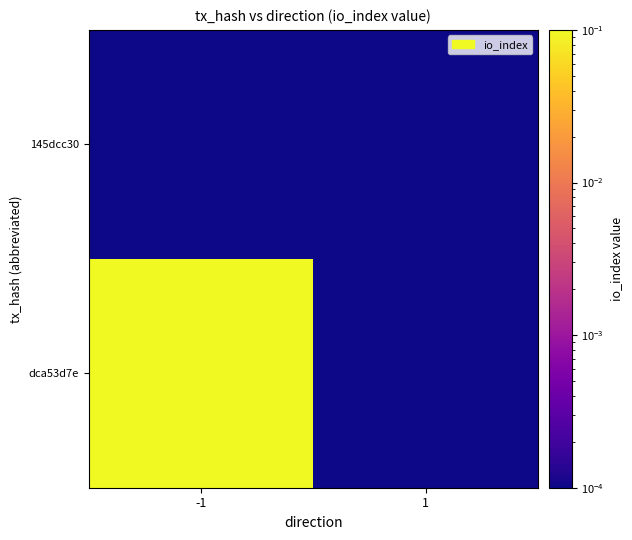

At how many categories does at least one series exceed 0?

2